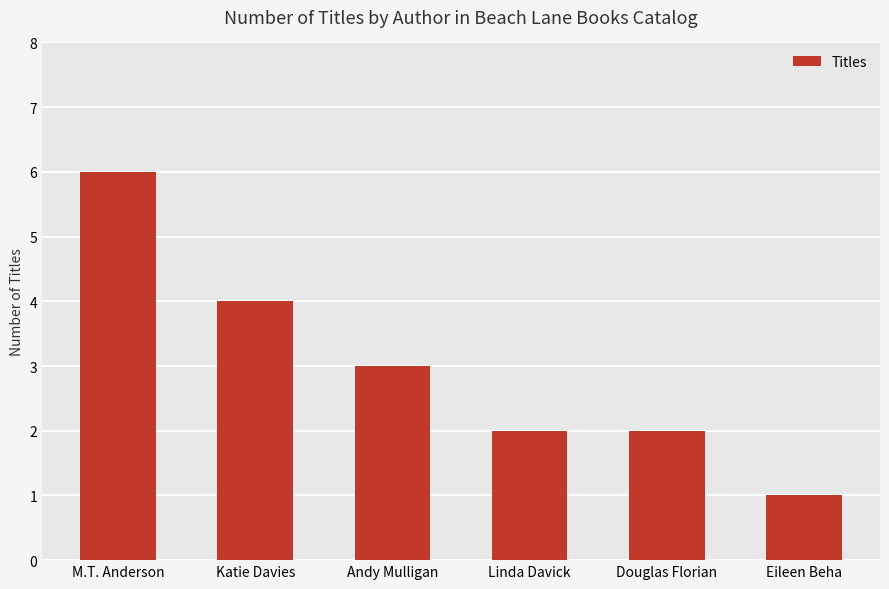

Reading left to right, transcribe all the data shown in this chart.

M.T. Anderson=6	Katie Davies=4	Andy Mulligan=3	Linda Davick=2	Douglas Florian=2	Eileen Beha=1